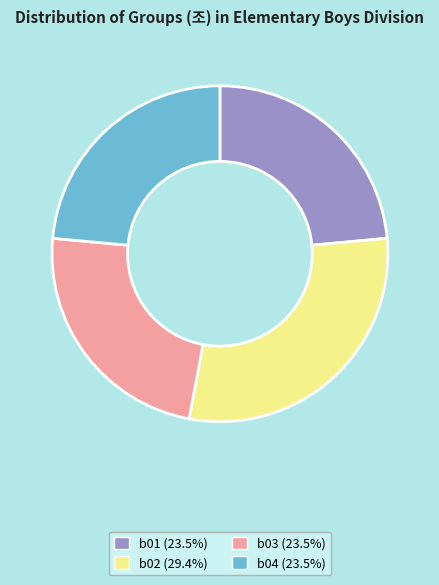

Which slice is the largest?

b02